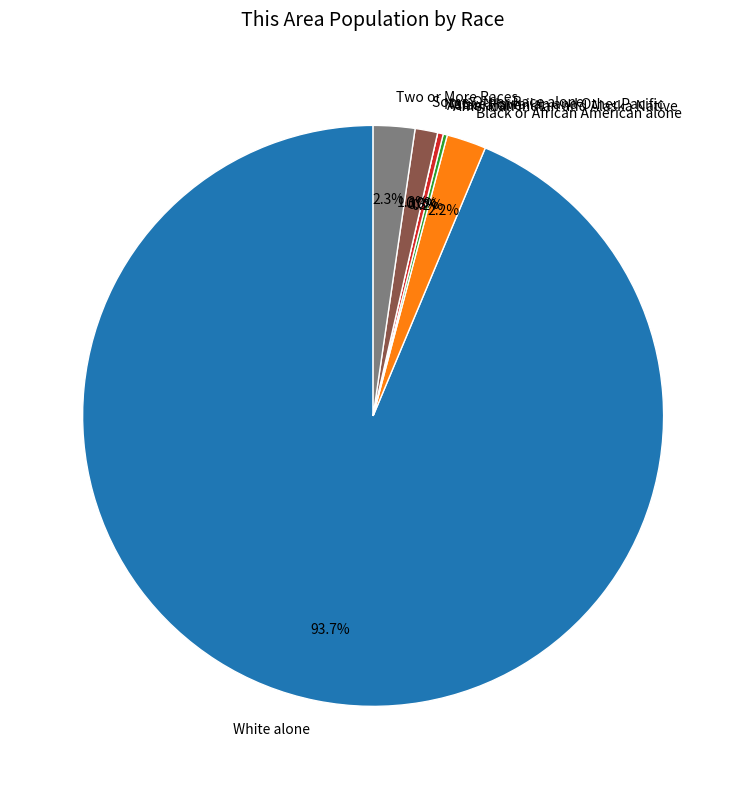

Combined, do White alone and Two or More Races account for over 50%?

Yes